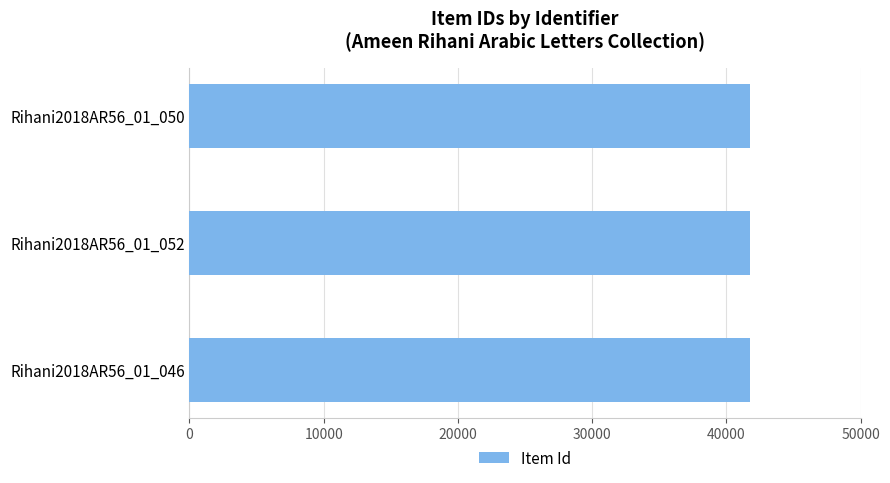

How many values are below 41778?

1